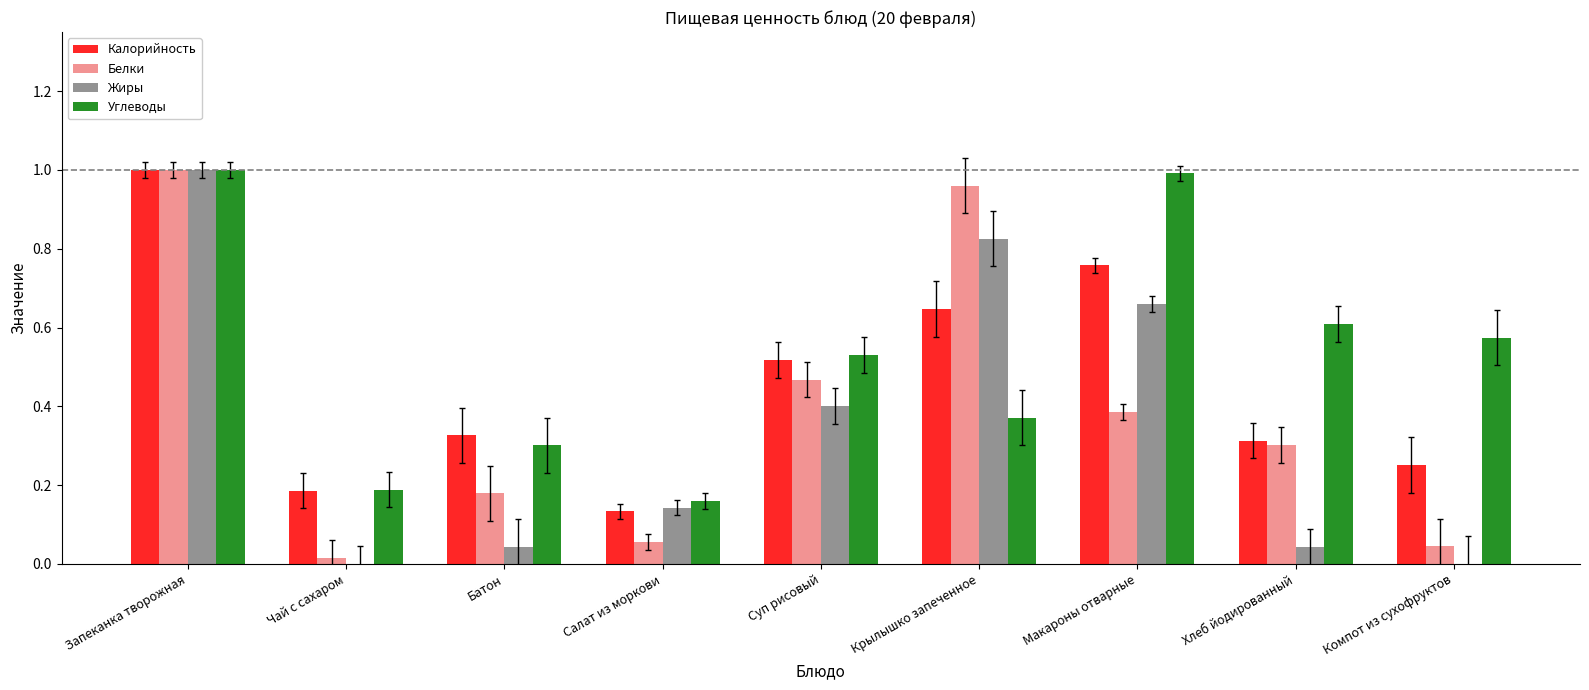

Is the value of Жиры at Салат из моркови greater than the value of Калорийность at Чай с сахаром?

No